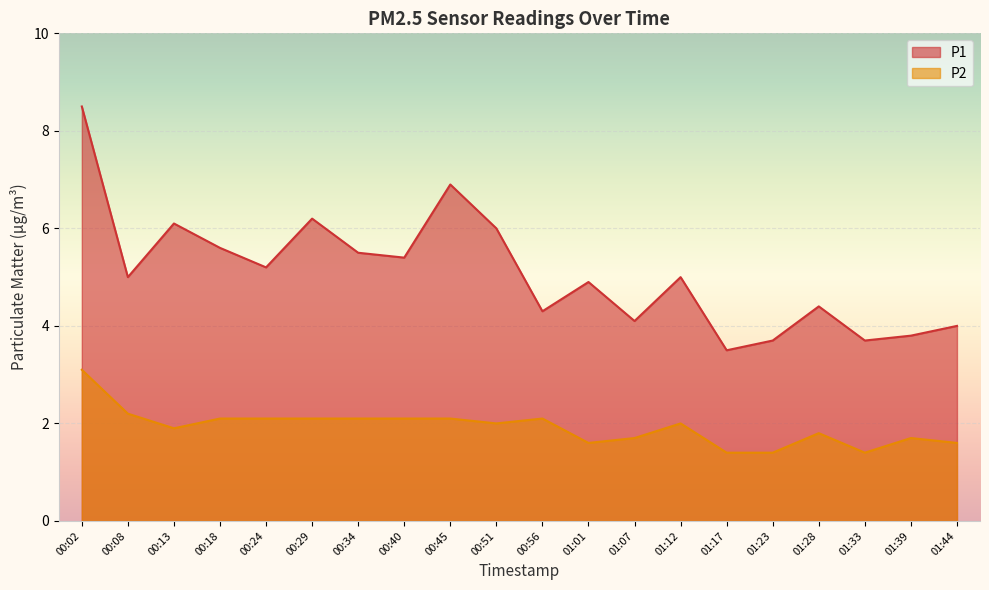

What is the smallest value displayed?

1.4